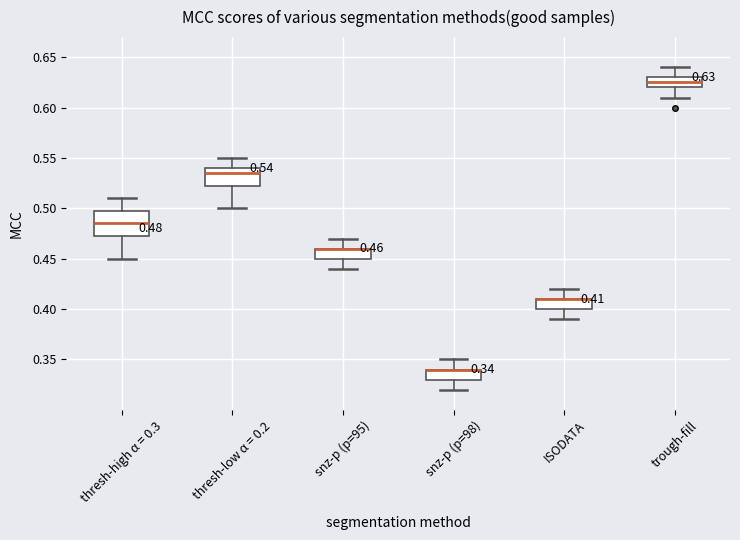

Comparing the boxes themselves (not the whiskers), which one is the tallest?

thresh-high α = 0.3